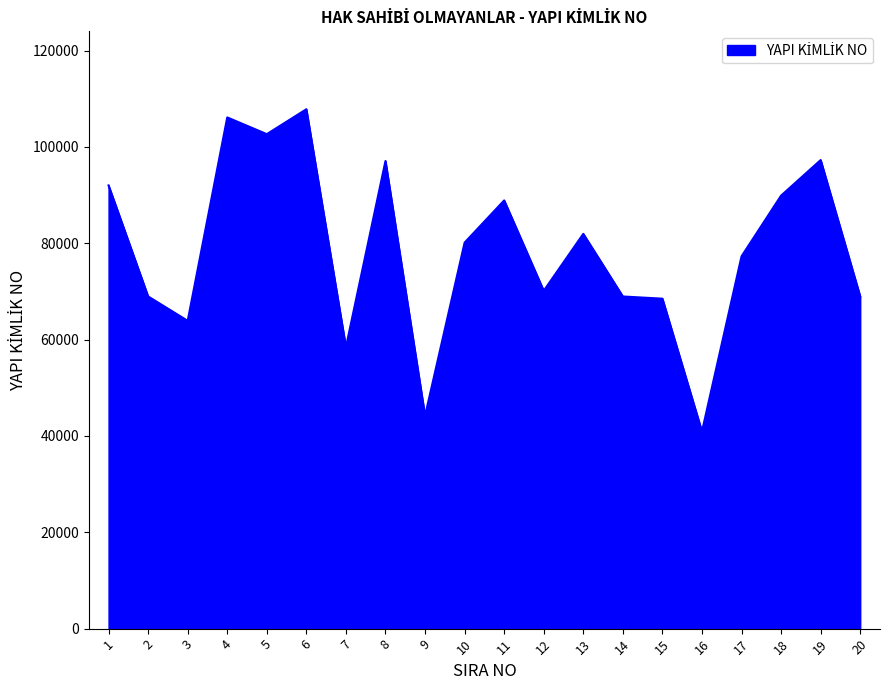

At which label is the value closest to 74379?

17